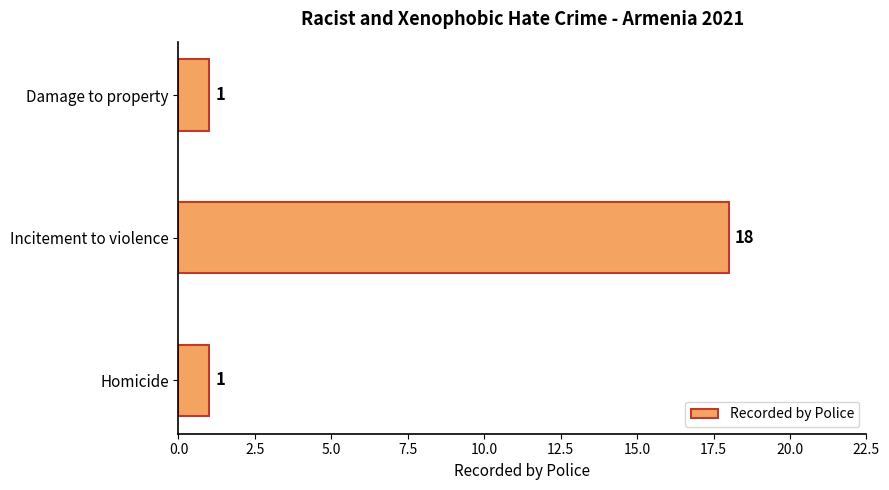

What is the change in value from Homicide to Incitement to violence?

+17